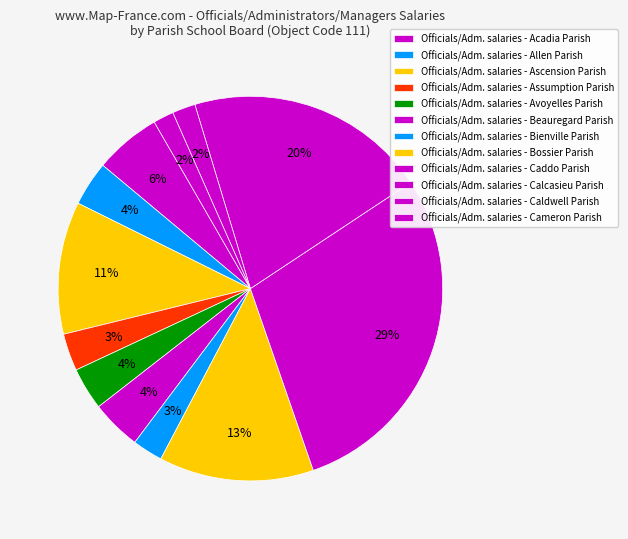

How many segments does this pie chart have?

12